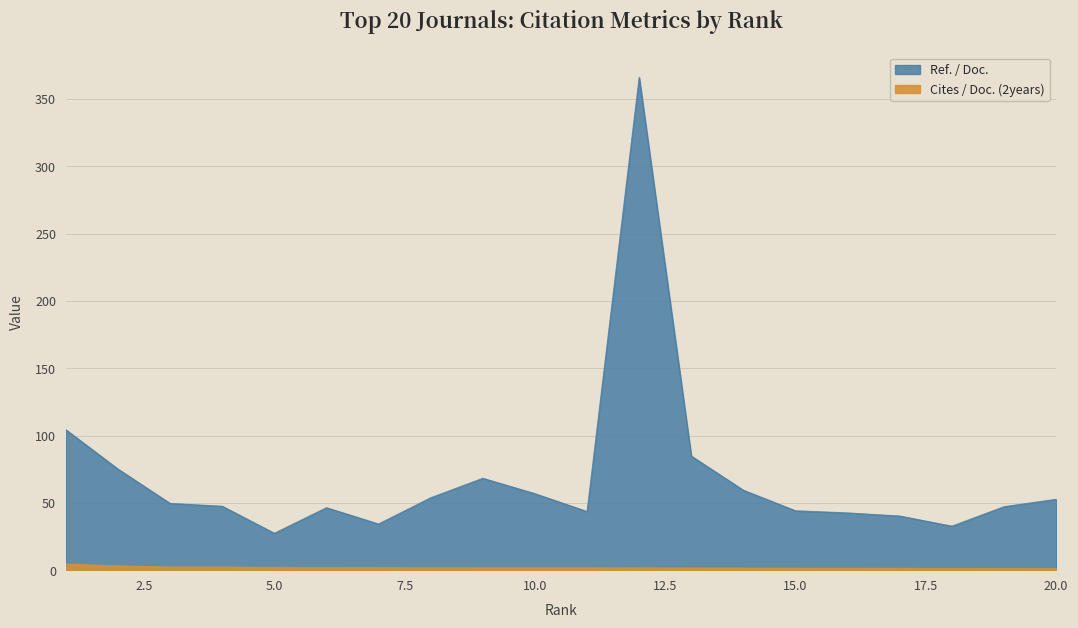

True or false: Cites / Doc. (2years) has more than 0 points higher than both neighbors.

False